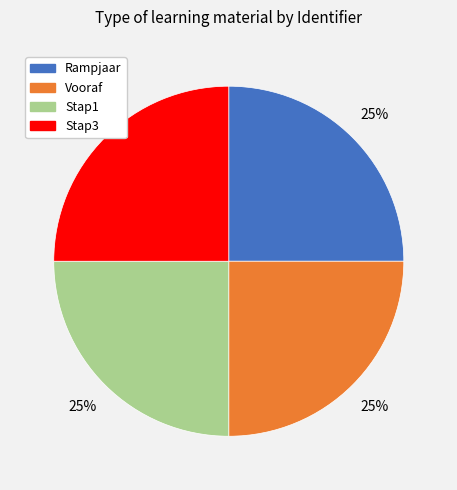

To the nearest percent, what is the average slice percentage?

25%